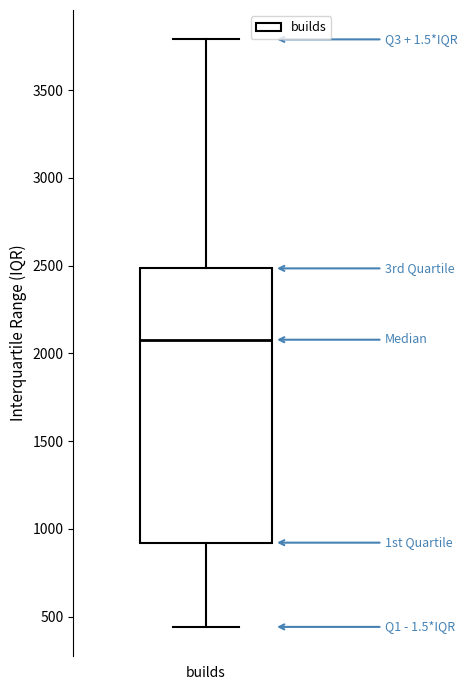

Where is the lower edge of the box for builds on the y-axis? The values are not printed on the chart, so give them approximately, as read against the axis.

900